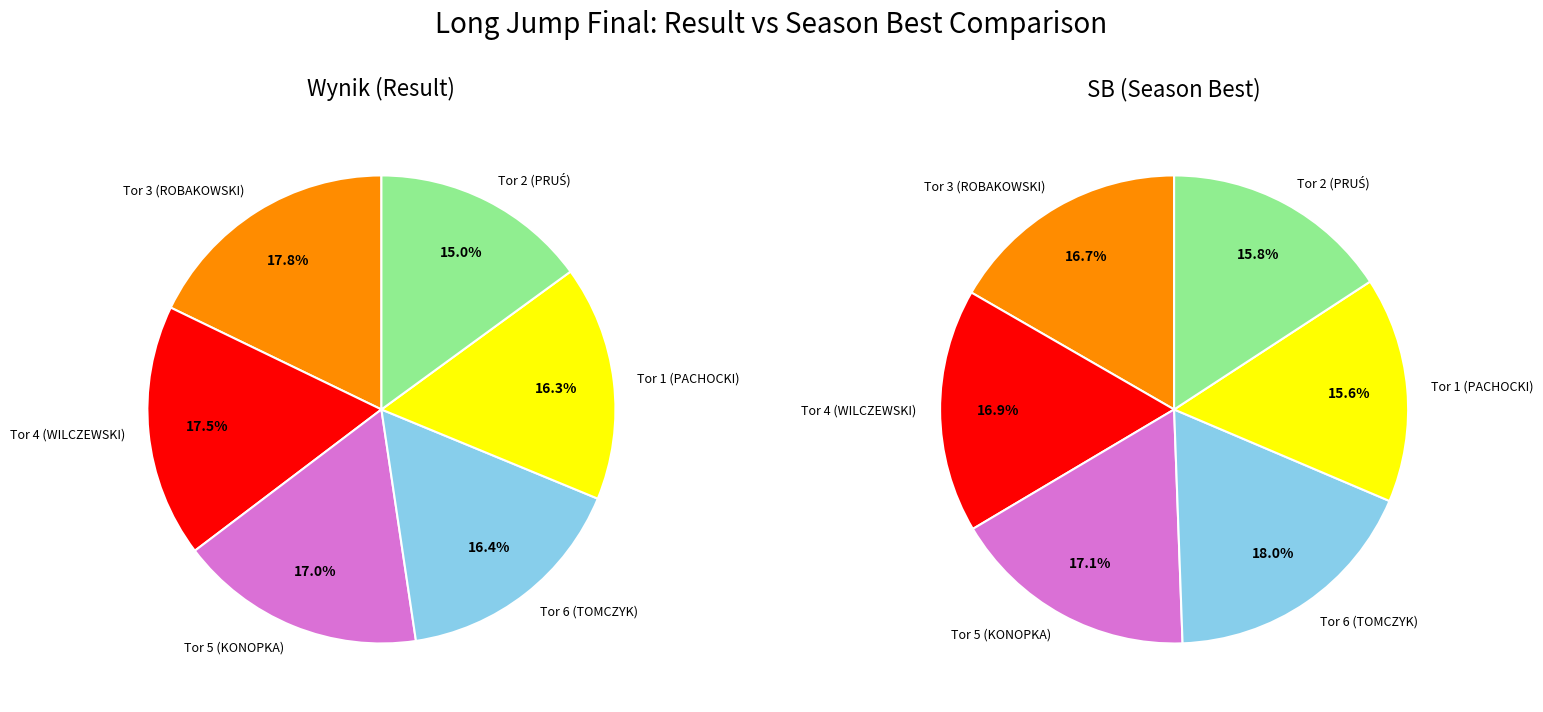

To the nearest percent, what portion does Tor 6 (TOMCZYK) represent?

16%